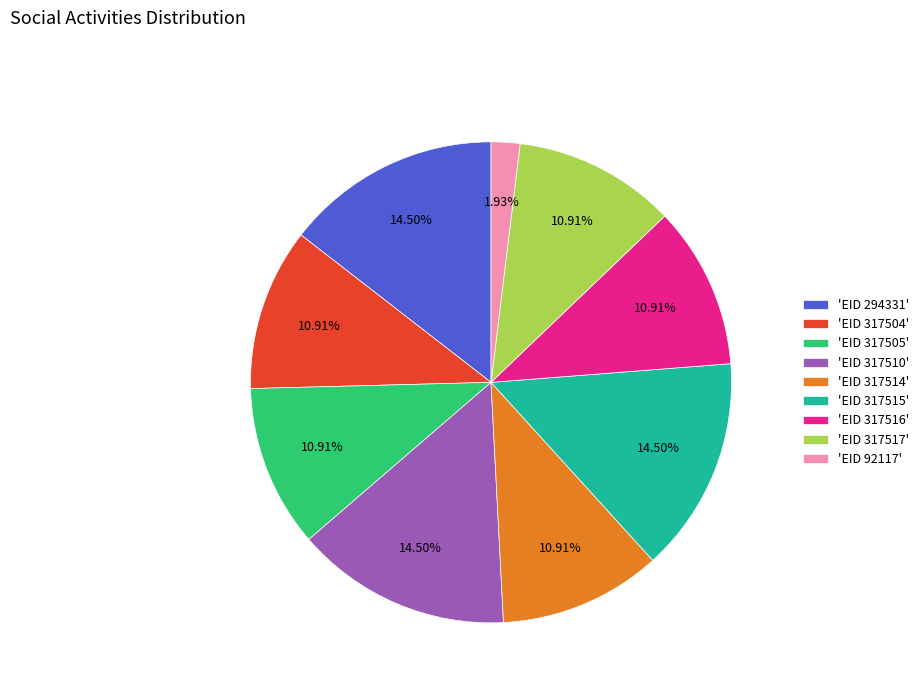

Approximately how many times larger is the value at 'EID 317515' compared to 'EID 317505'?

1.3